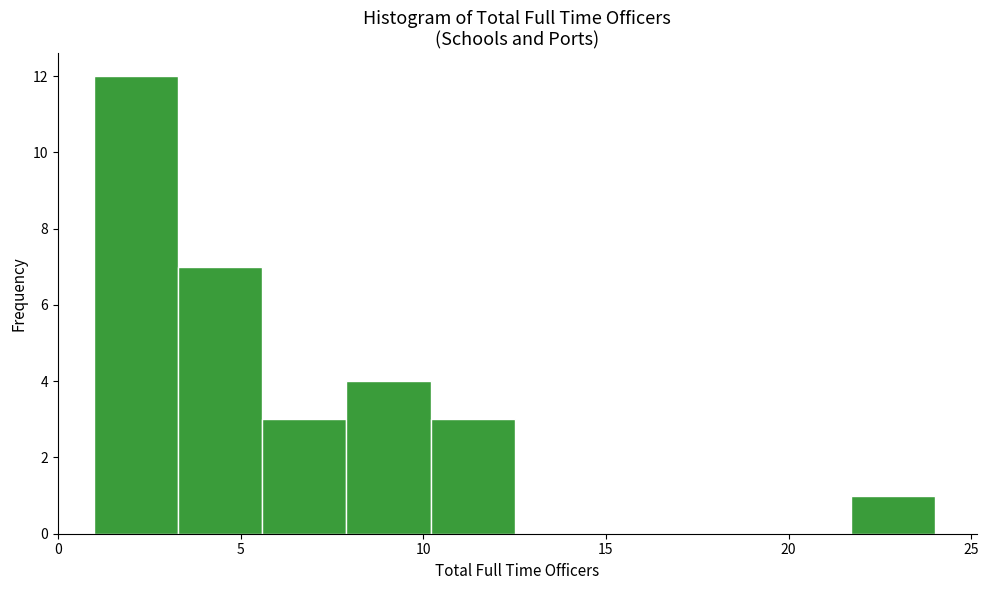

What is the height of the bar covering 3.3 to 5.6 on the x-axis? Neither the bar edges nor the heights are printed on the chart, so give them approximately, as read against the axes.

7